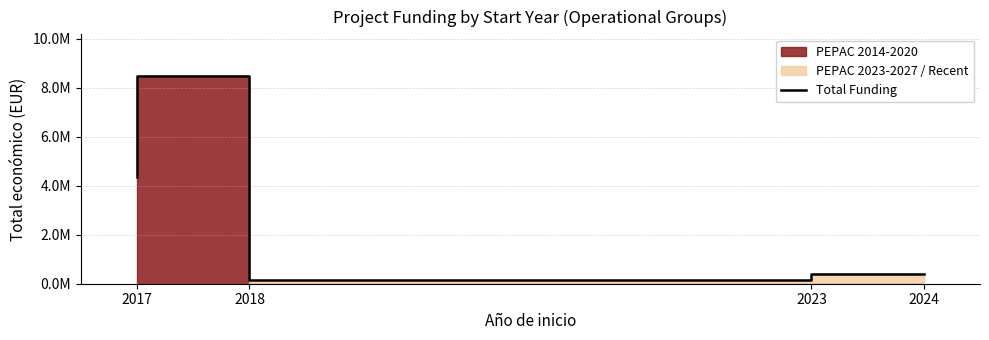

What is the minimum value shown in the chart?

150000